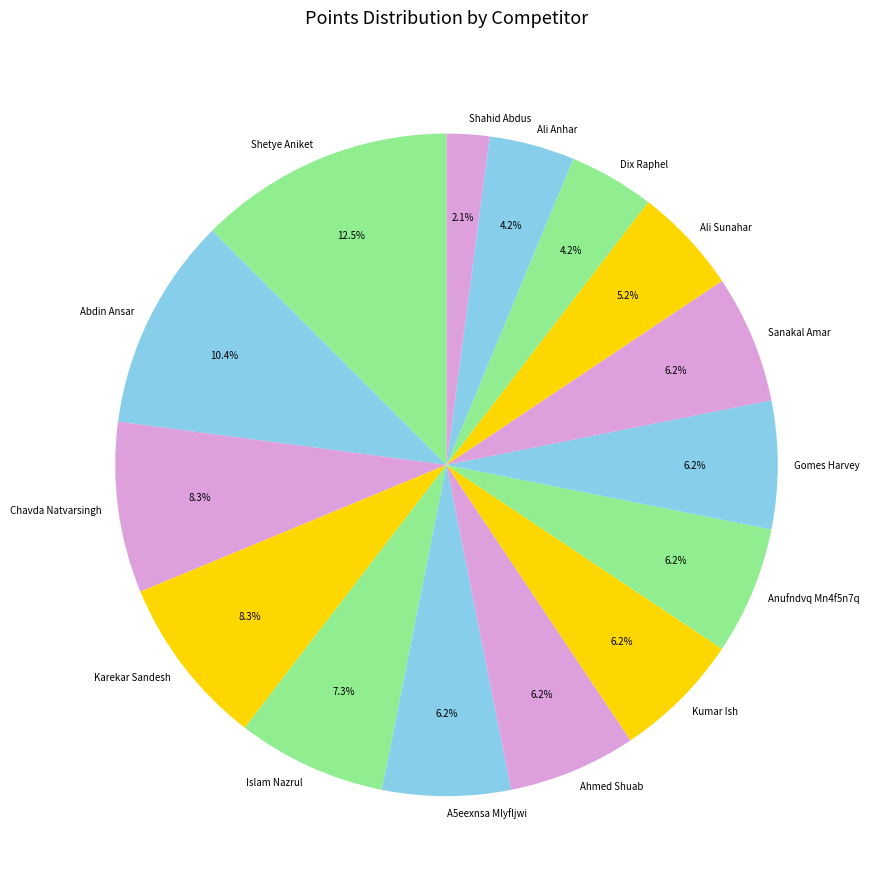

Combined, do Ali Anhar and Sanakal Amar account for over 50%?

No